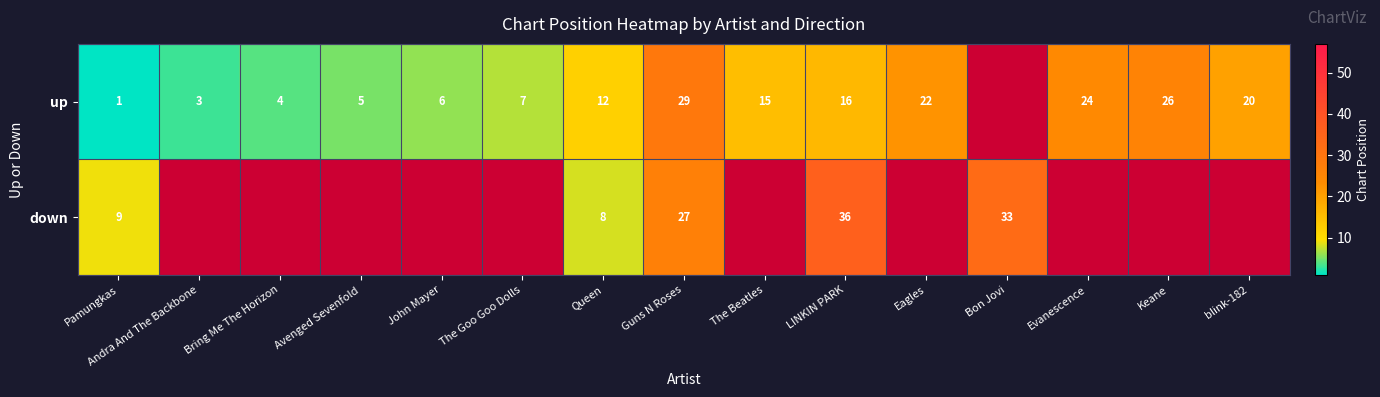

Which has a higher value, Evanescence or Andra And The Backbone?

Evanescence